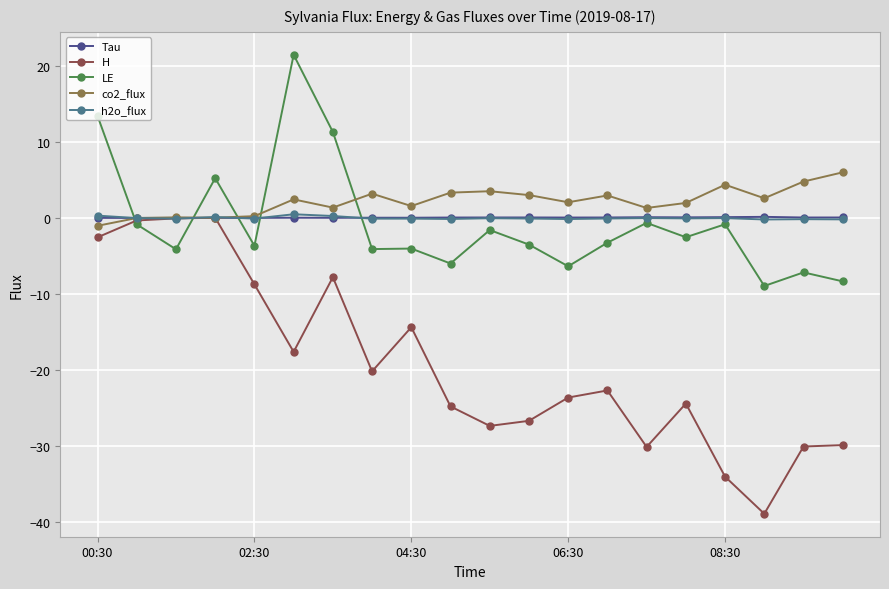

What is the difference between the maximum and minimum values in the h2o_flux series?

0.7